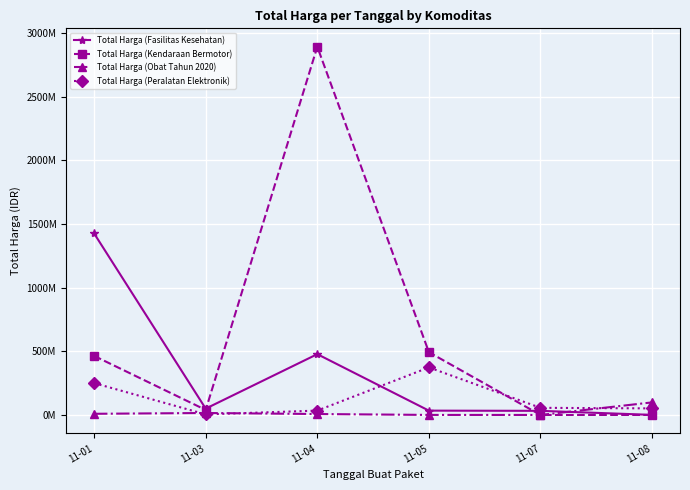

What is the average value of the Total Harga (Obat Tahun 2020) series?

21879895